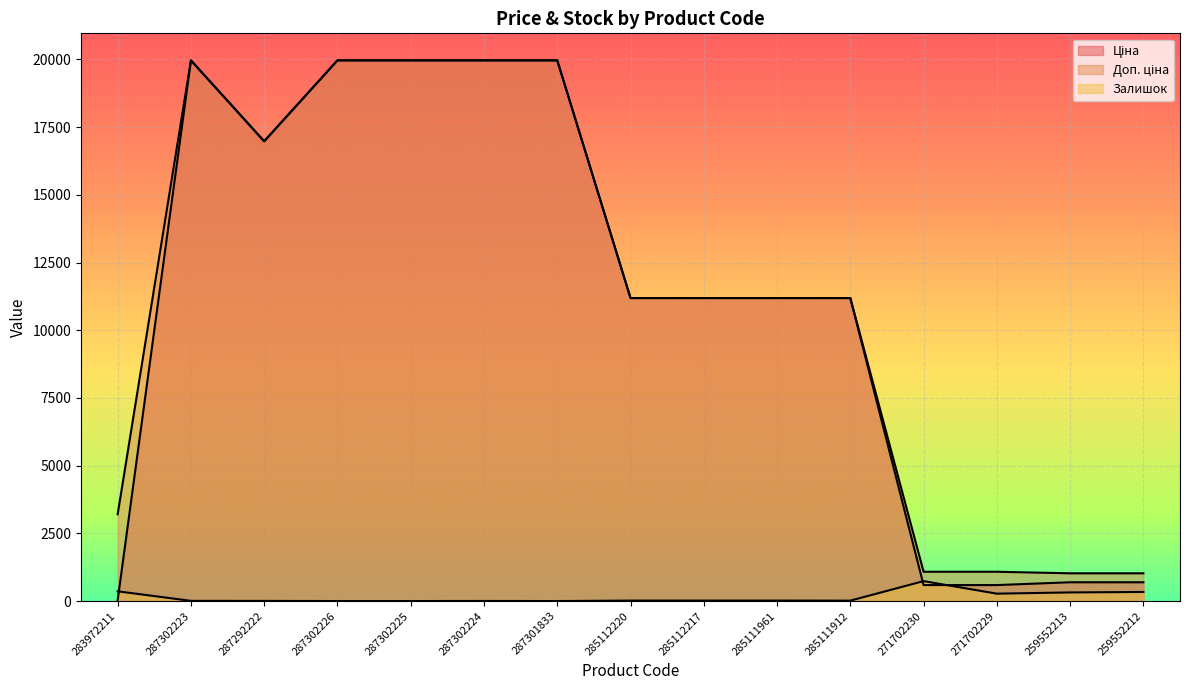

How many distinct data groups are displayed?

3